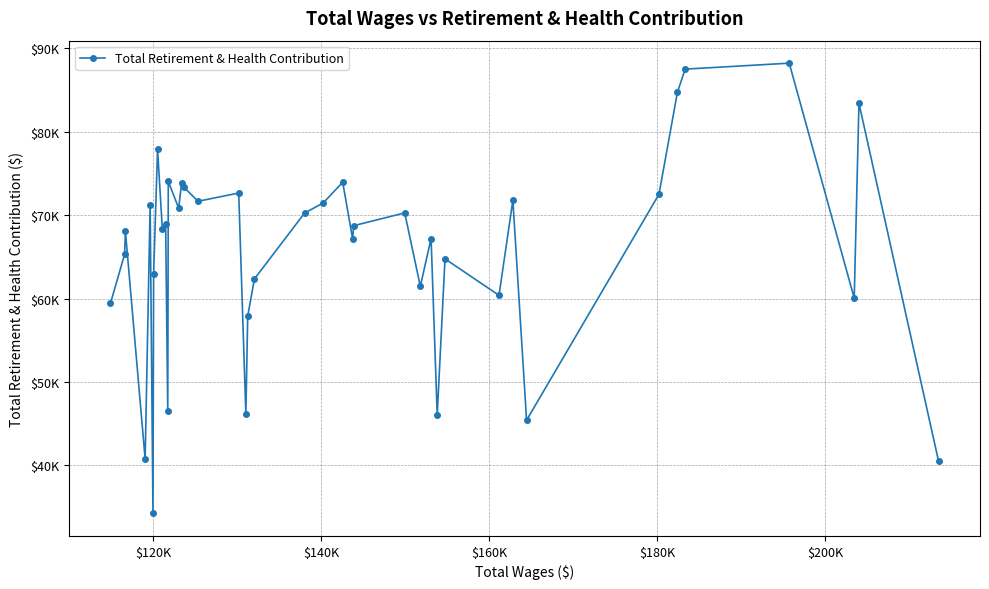

Does the chart have visible grid lines?

Yes